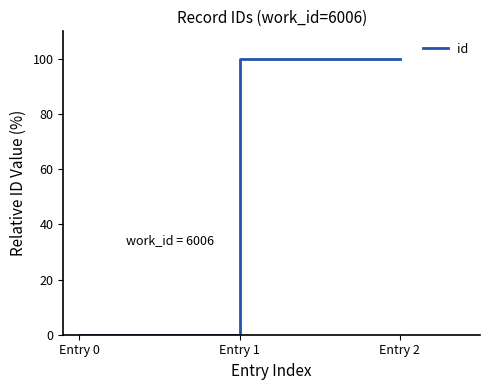

Which category has the lowest value across all series?

Entry 0